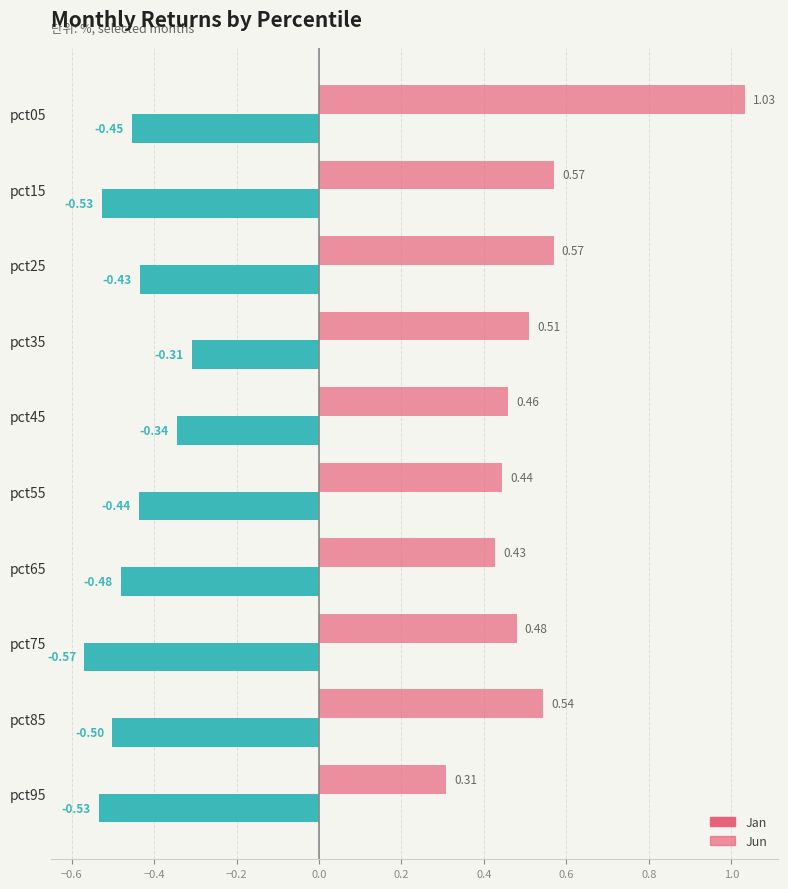

Is it true that Jan equals -0.7 at pct65?

False